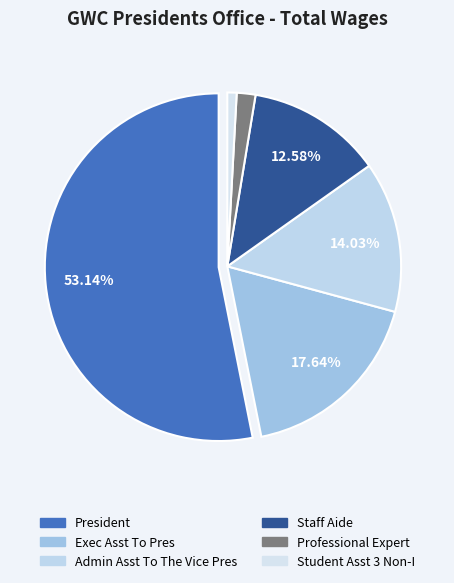

How many segments does this pie chart have?

6